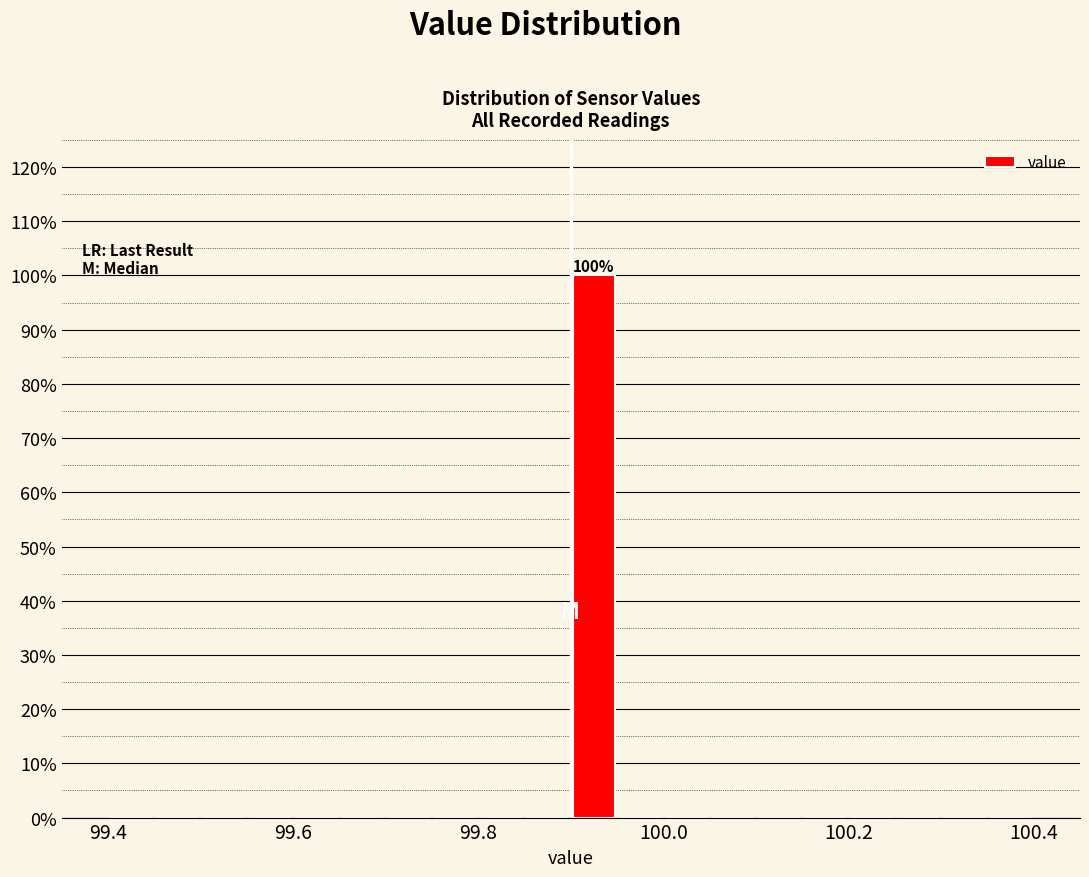

Read against the x-axis, roughly where is the centre of the tallest bar?

99.92